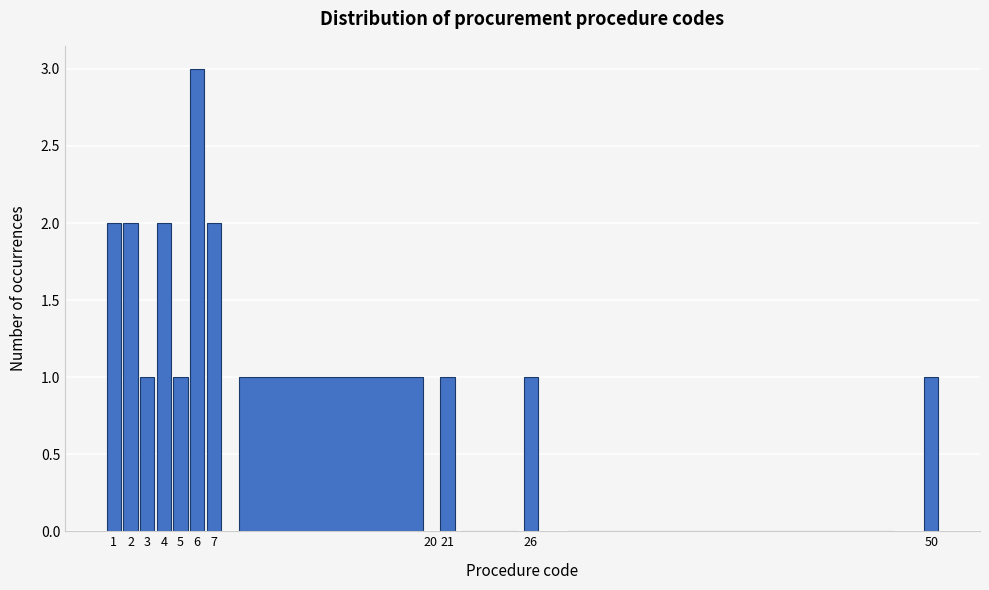

Reading left to right, transcribe this chart: for each bar, give the range it covers on the x-axis and its height. The values are not printed on the chart, so give them approximately, as read against the axis.

0.5 to 1.5: 2
1.5 to 2.5: 2
2.5 to 3.5: 1
3.5 to 4.5: 2
4.5 to 5.5: 1
5.5 to 6.5: 3
6.5 to 7.5: 2
7.5 to 20.5: 1
20.5 to 21.5: 1
21.5 to 25.5: 0
25.5 to 26.5: 1
26.5 to 49.5: 0
49.5 to 50.5: 1